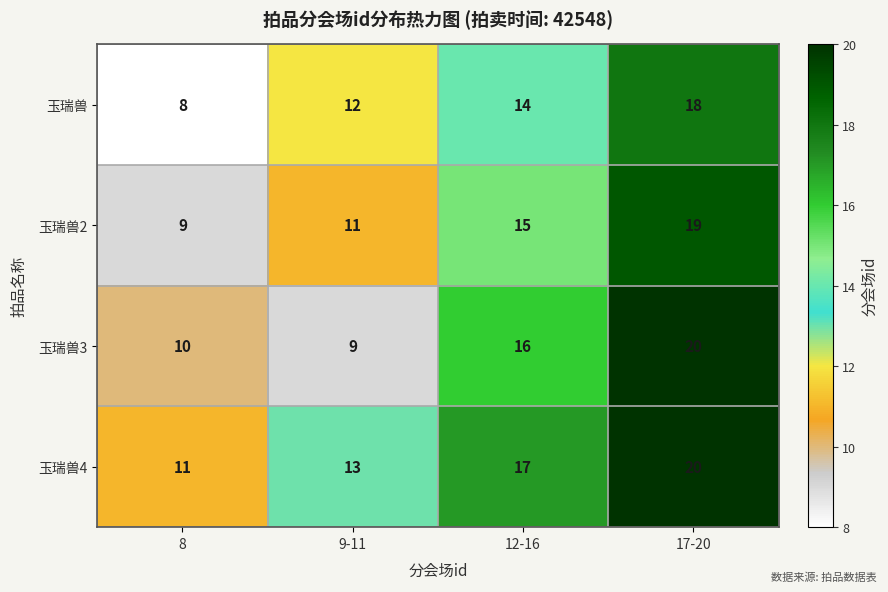

What is the maximum value for 玉瑞兽3?

20